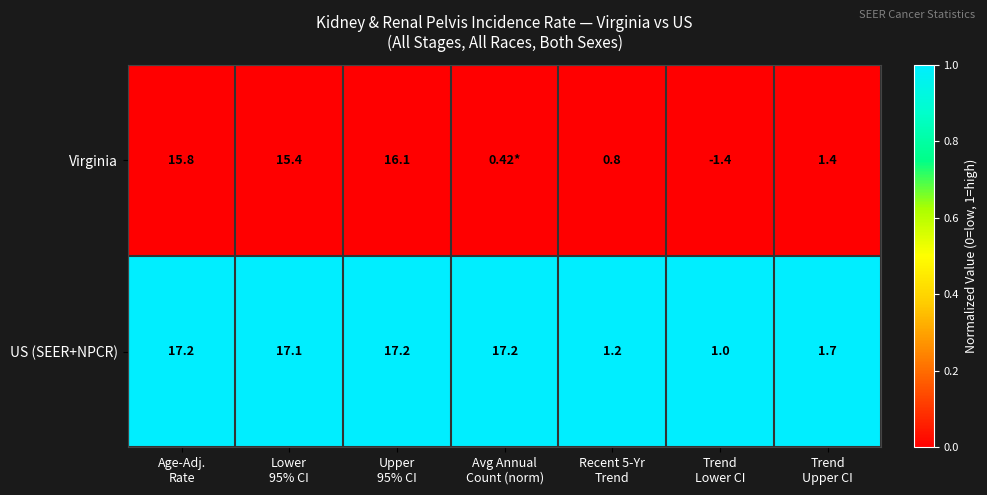

At Age-Adj.
Rate, list the series in order from smallest to largest.

Virginia, US (SEER+NPCR)